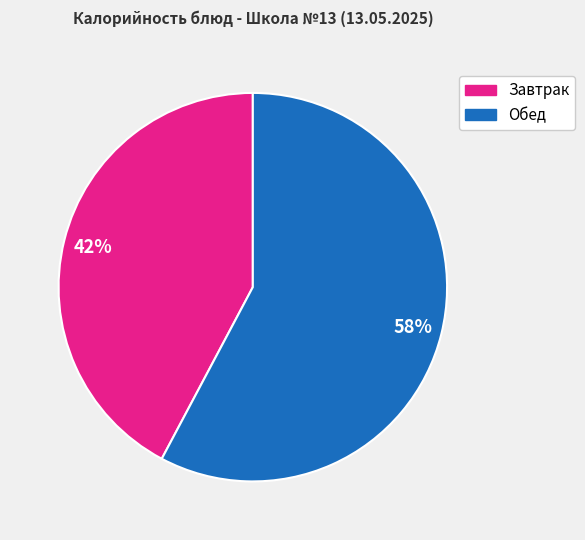

Is there a majority slice in this chart?

Yes